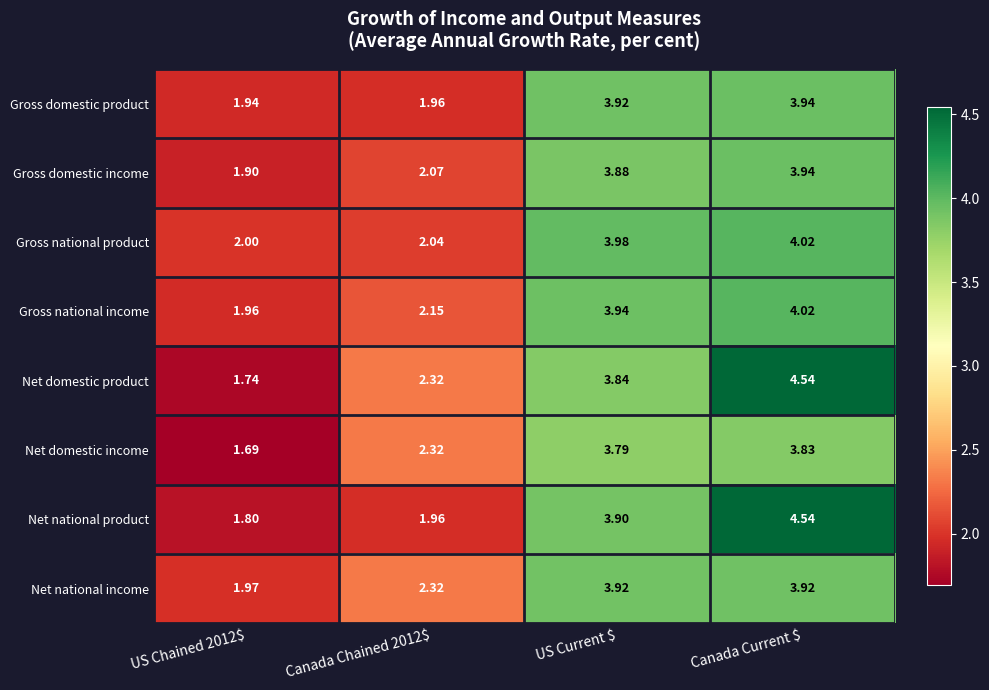

Which series has the largest range (max minus min)?

Net domestic product